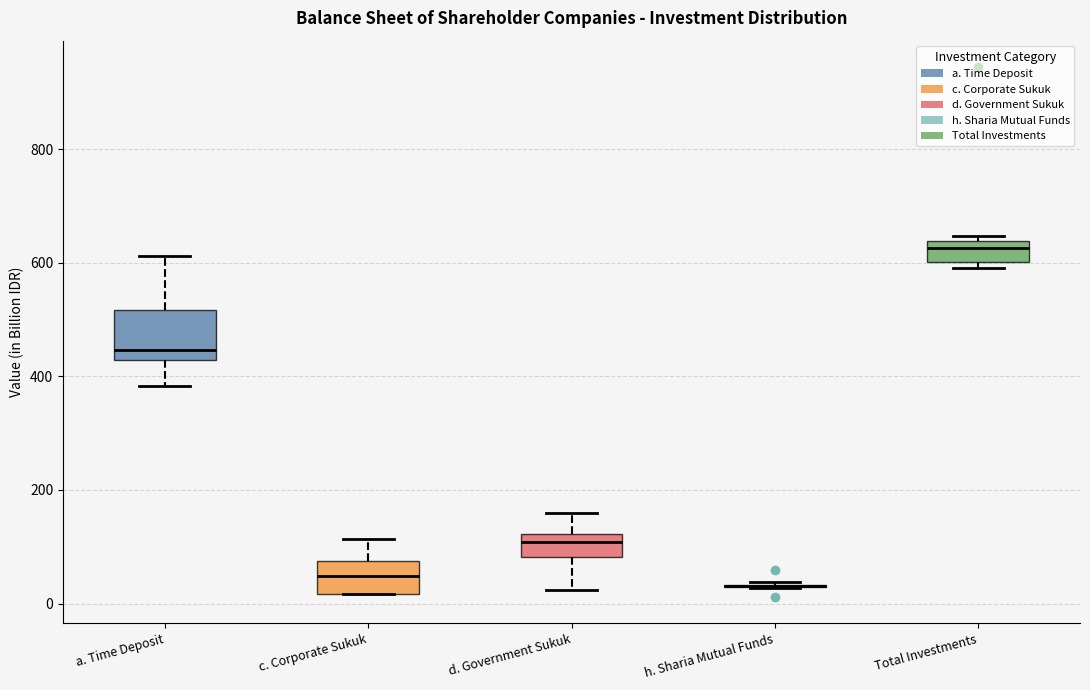

Where is the lower edge of the box for Total Investments on the y-axis? The values are not printed on the chart, so give them approximately, as read against the axis.

600